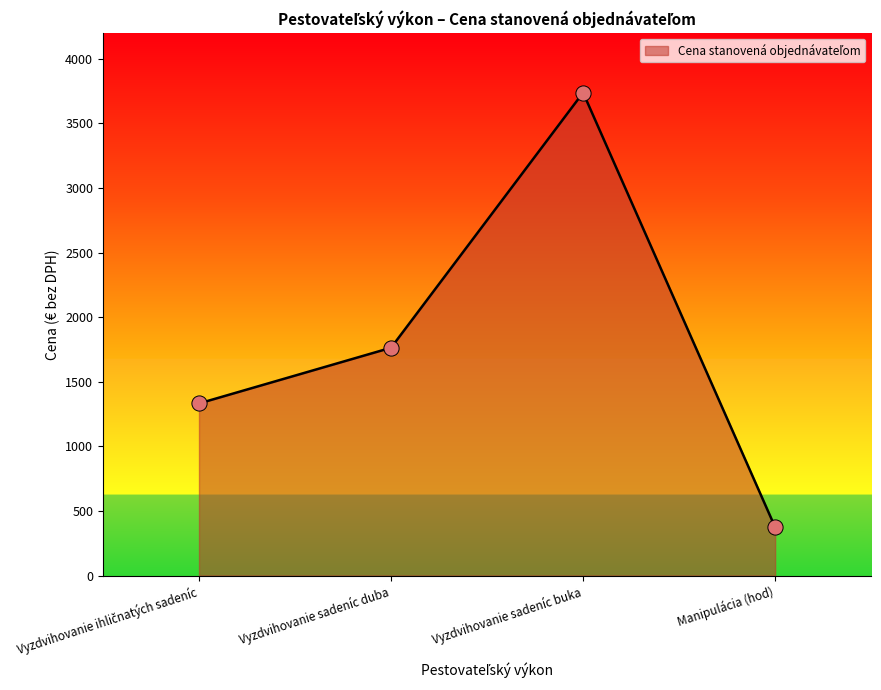

What is the change in value from Vyzdvihovanie sadeníc buka to Manipulácia (hod)?

-3364.5